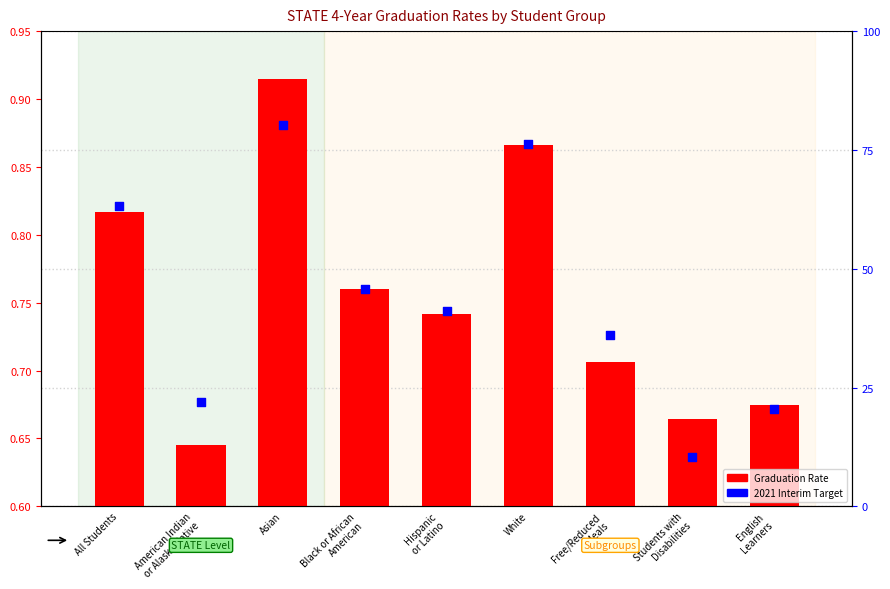

What are all the series names shown in the legend?

Graduation Rate, 2021 Interim Target